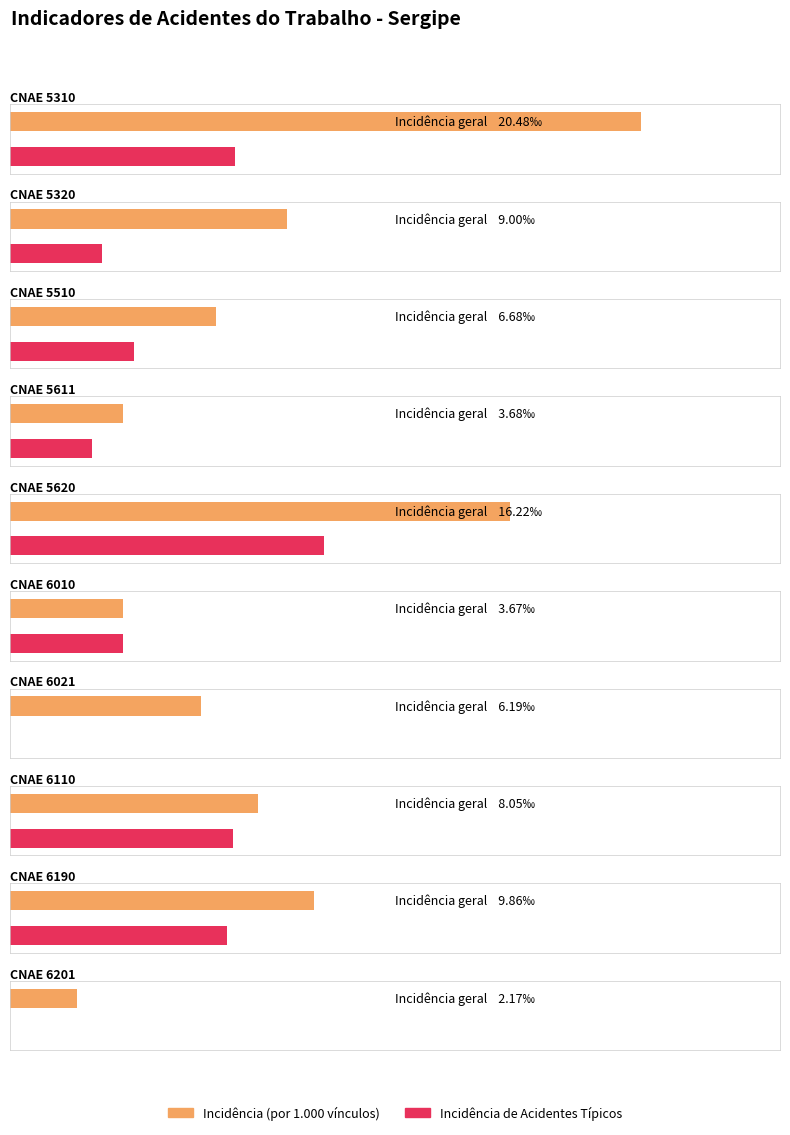

What is the difference between the maximum and minimum values in the Incidência (por 1.000 vínculos) series?

18.3